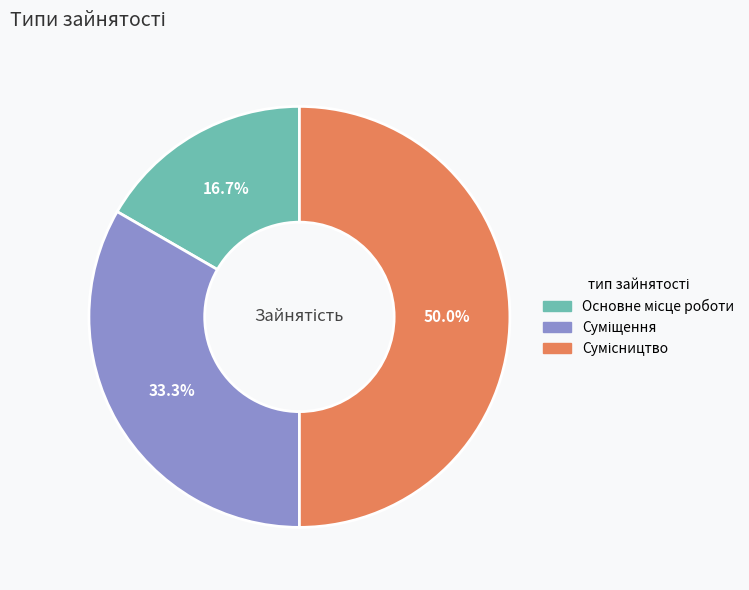

Is there any slice that represents more than half of the pie?

No